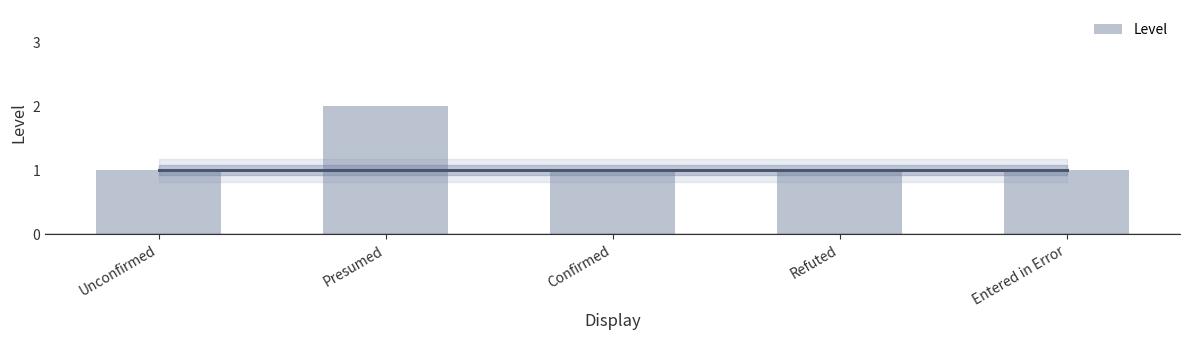

What is the ratio of the value at Unconfirmed to the value at Refuted?

1.0